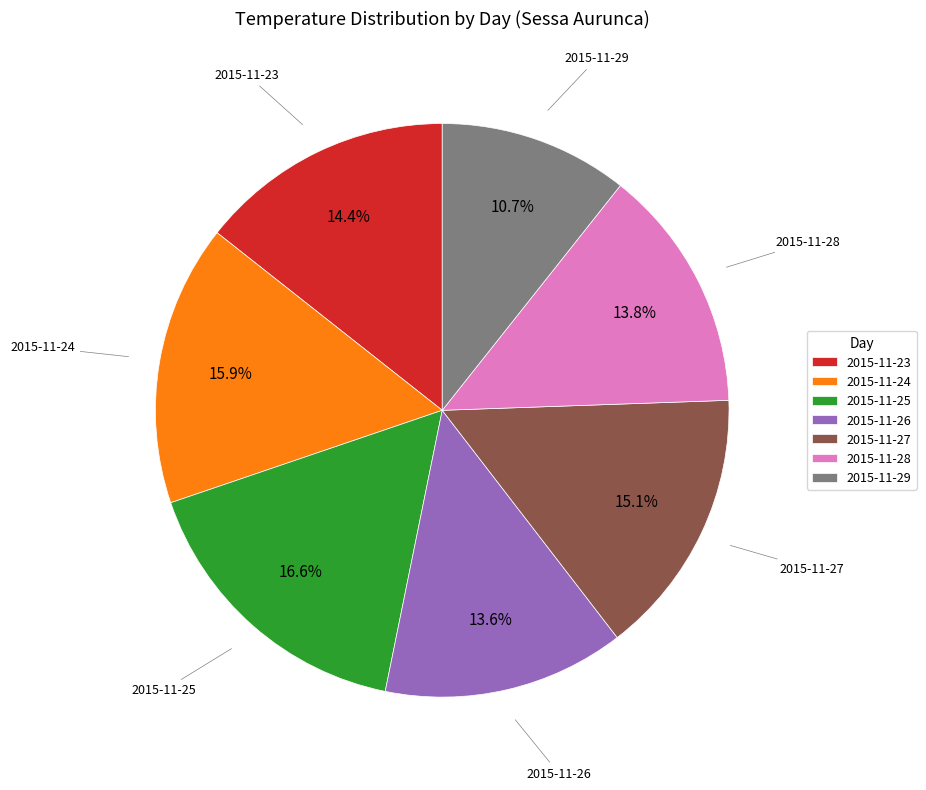

True or false: 2015-11-23 accounts for 20% of the total.

False